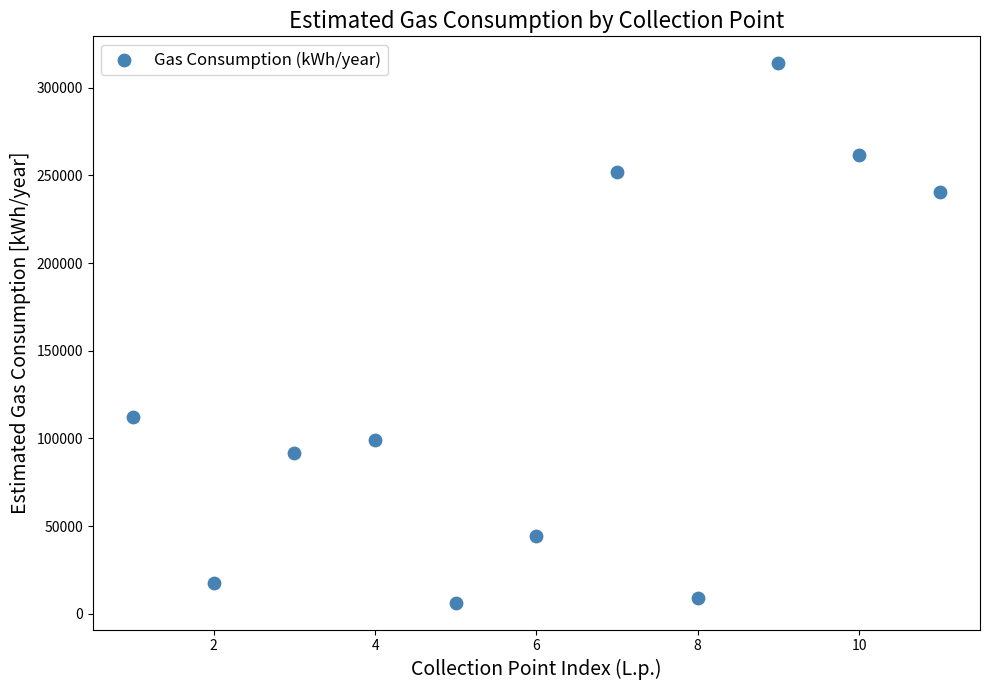

What is the range of Y values (max minus min)?

307579